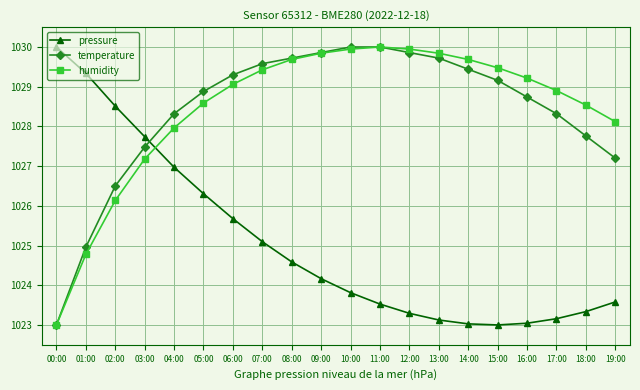

How many series are shown in this chart?

3